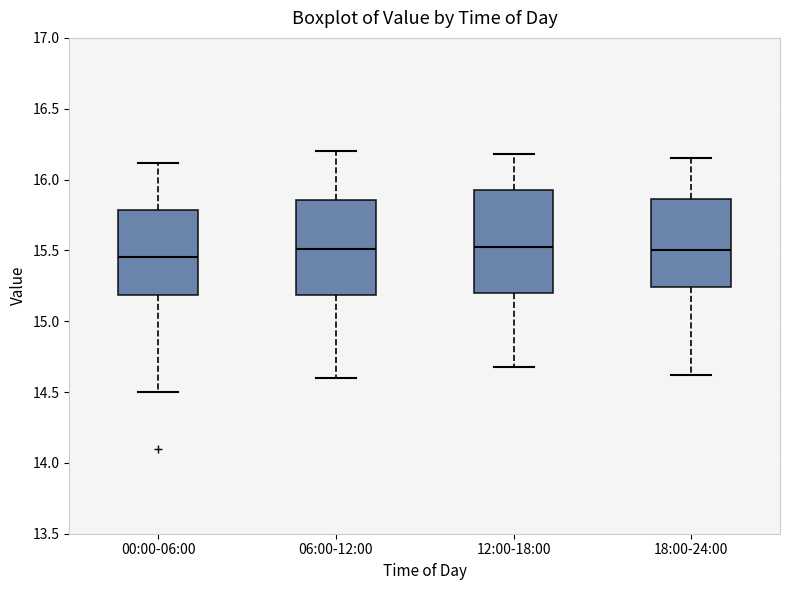

Reading left to right, transcribe this box plot: for each box, give where its median line is, the range the box spans, and where its two whiskers end, as read against the y-axis. The values are not printed on the chart, so give them approximately, as read against the axis.

00:00-06:00: median 15.45, box 15.20 to 15.80, whiskers 14.50 to 16.10
06:00-12:00: median 15.50, box 15.20 to 15.85, whiskers 14.60 to 16.20
12:00-18:00: median 15.55, box 15.20 to 15.95, whiskers 14.70 to 16.20
18:00-24:00: median 15.50, box 15.25 to 15.85, whiskers 14.60 to 16.15